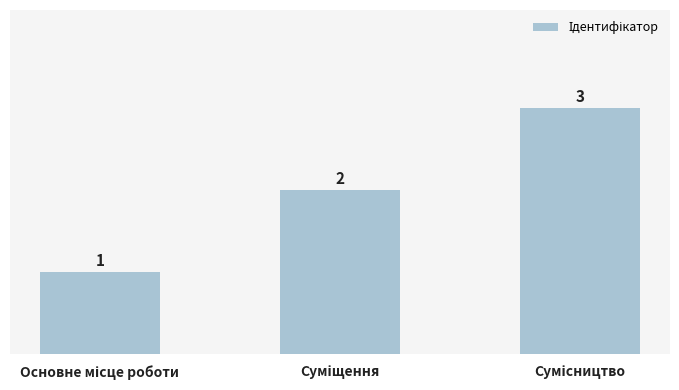

How many values are between 1 and 3?

3